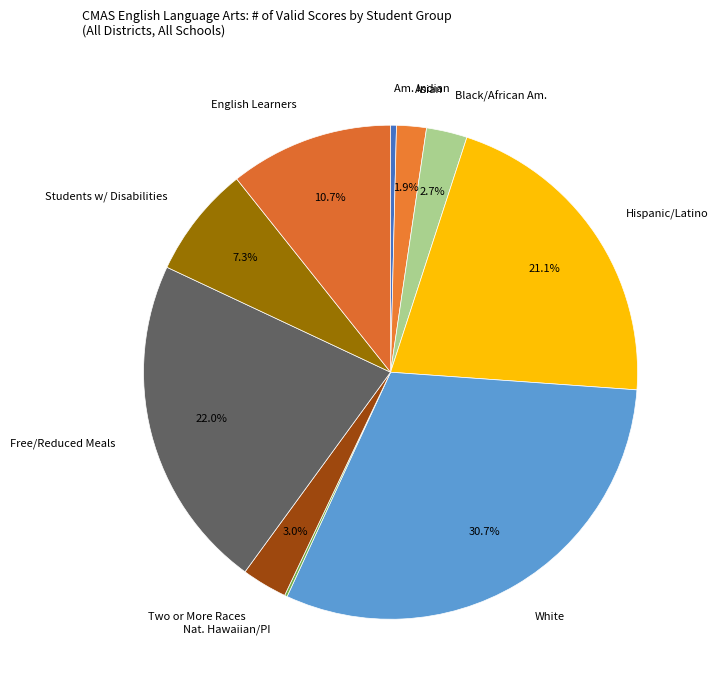

Which has a higher value, Hispanic/Latino or English Learners?

Hispanic/Latino